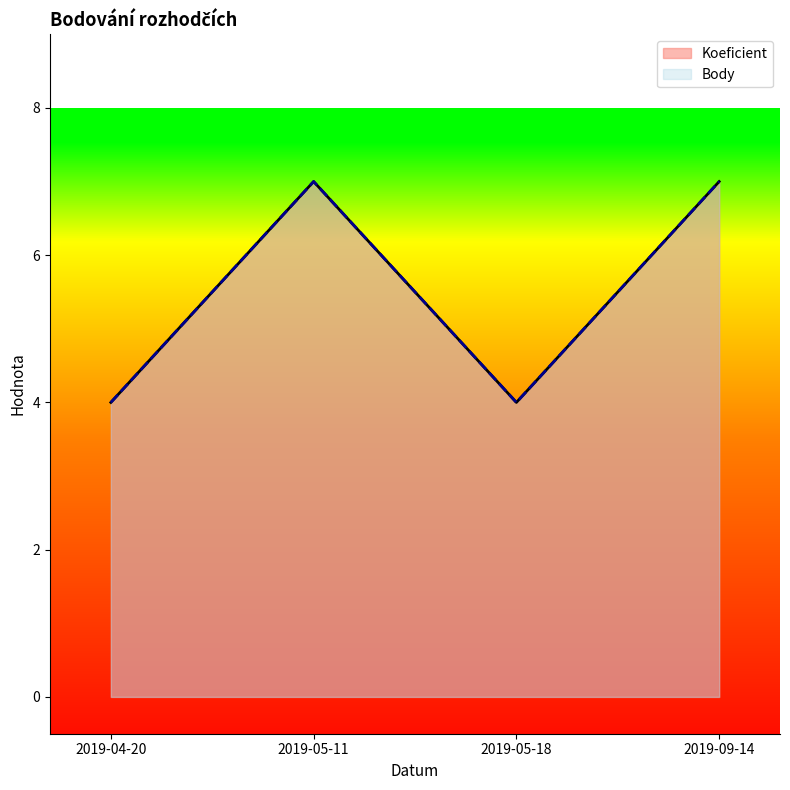

Is it true that Koeficient equals 2 at 2019-05-11?

False